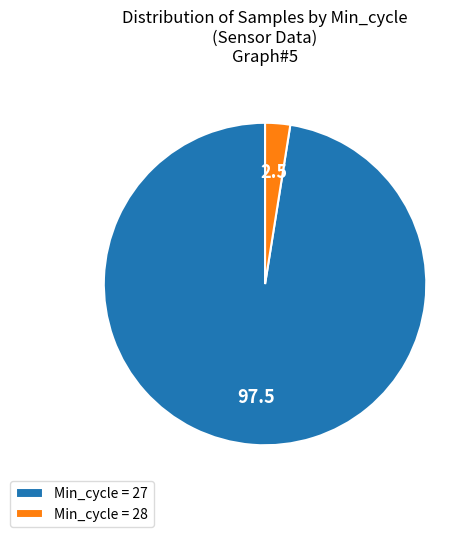

What is the majority slice?

Min_cycle = 27